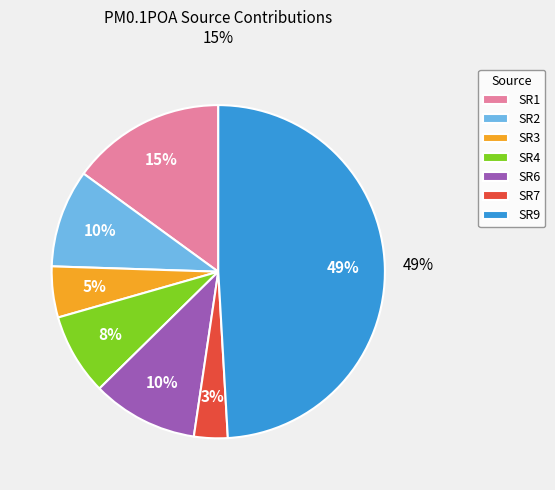

What percentage is the SR6 slice, to the nearest percent?

10%